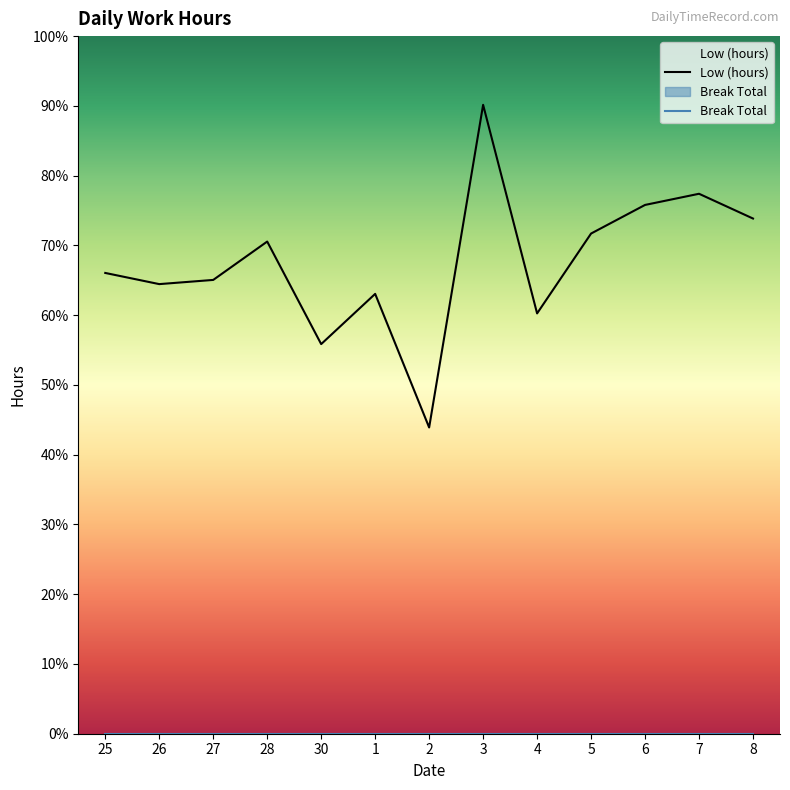

Reading right to left, list all the values displayed in this chart.

Low (hours): 8=14.8	7=15.5	6=15.2	5=14.3	4=12.1	3=18.0	2=8.8	1=12.6	30=11.2	28=14.1	27=13.0	26=12.9	25=13.2
Break Total: 8=0.0	7=0.0	6=0.0	5=0.0	4=0.0	3=0.0	2=0.0	1=0.0	30=0.0	28=0.0	27=0.0	26=0.0	25=0.0